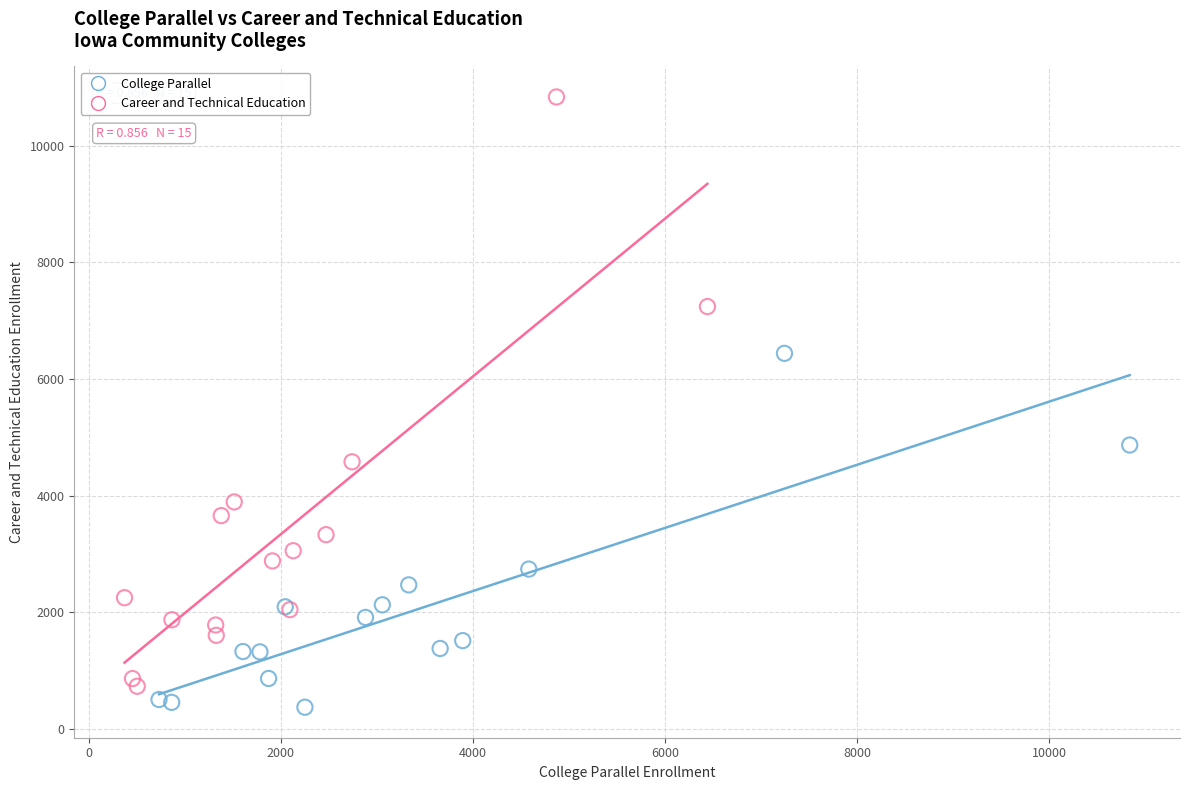

Which series reaches the minimum Y coordinate?

College Parallel